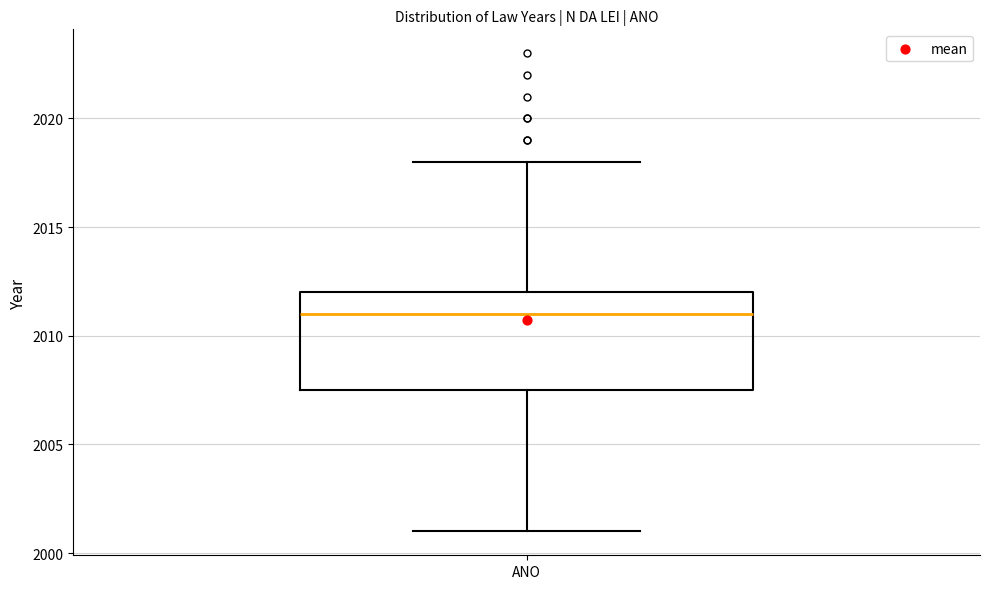

Transcribe this box plot: give where the median line is, the range the box spans, and where the two whiskers end, as read against the y-axis. The values are not printed on the chart, so give them approximately, as read against the axis.

median 2011.0, box 2007.5 to 2012.0, whiskers 2001.0 to 2018.0